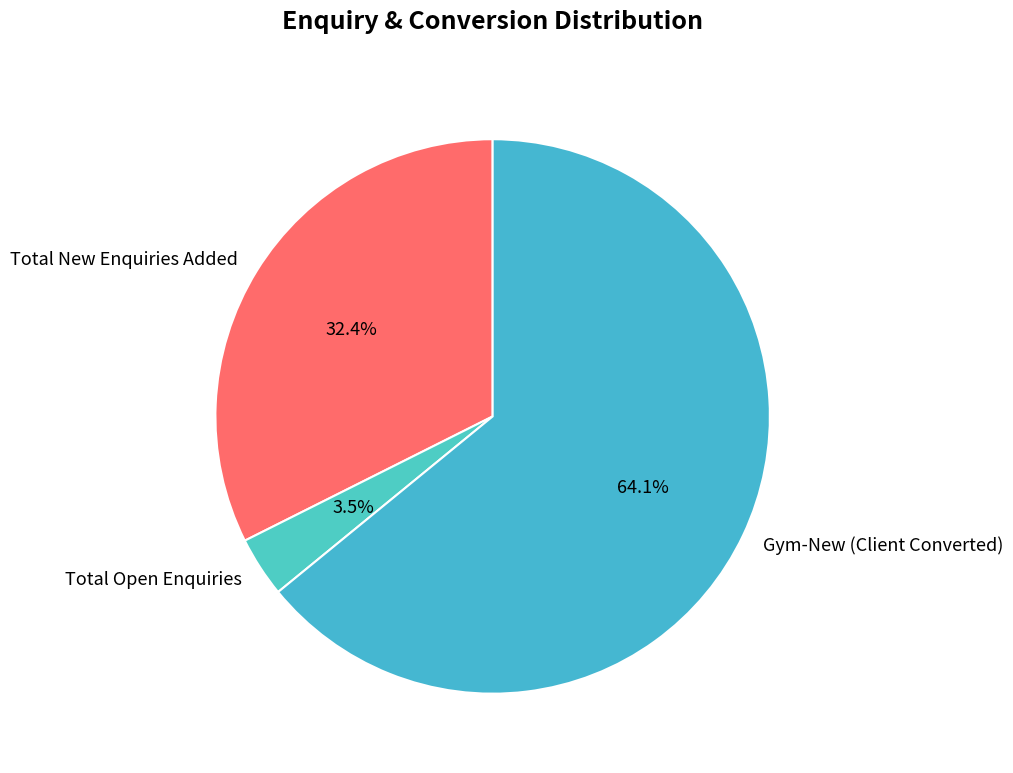

Which category accounts for the majority?

Gym-New (Client Converted)